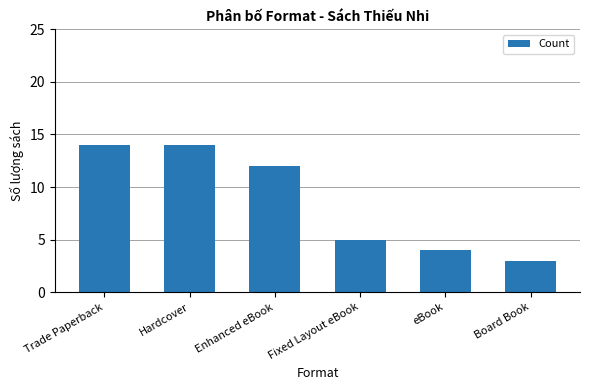

Which has a higher value, Trade Paperback or Fixed Layout eBook?

Trade Paperback